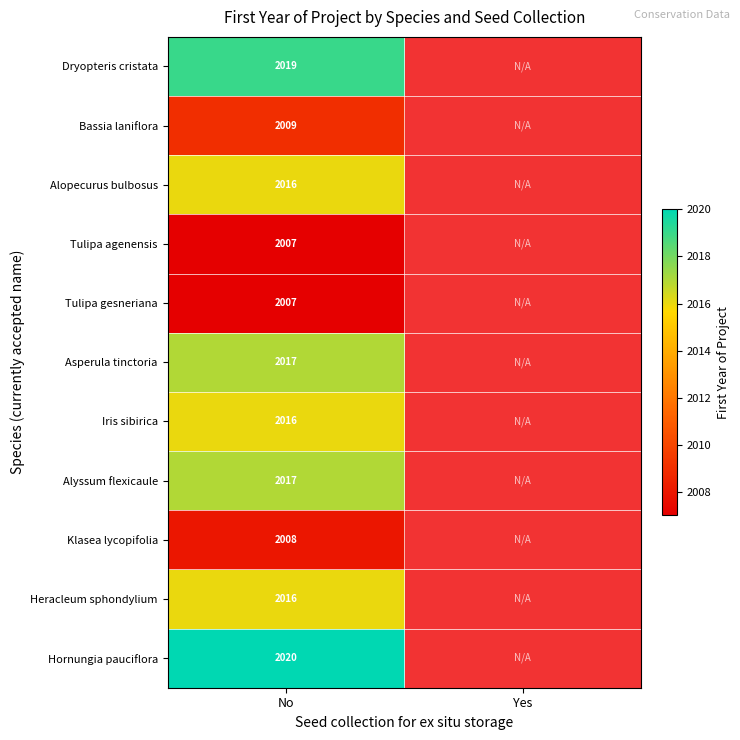

The Tulipa gesneriana series shows 3454.5 at No. True or false?

False